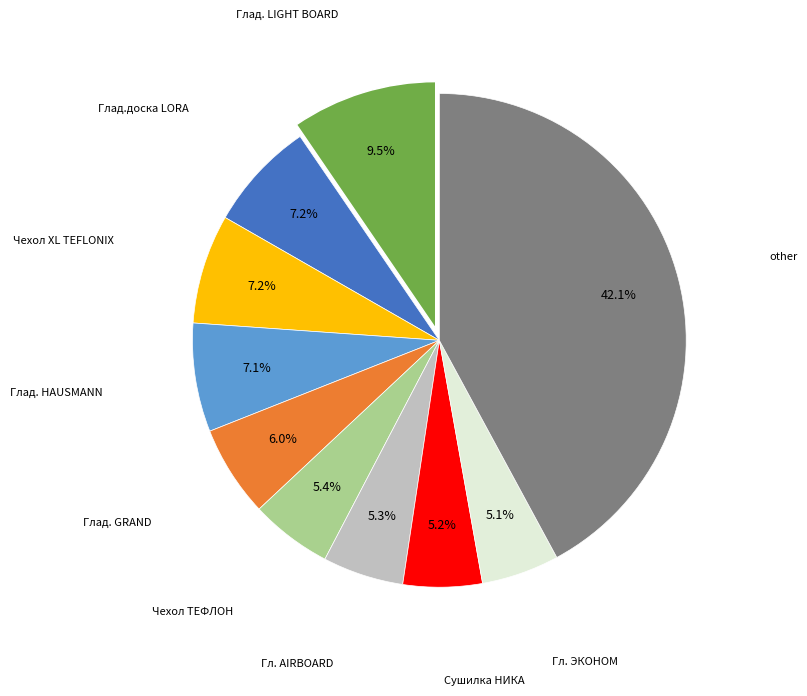

How many slices are in this pie chart?

10